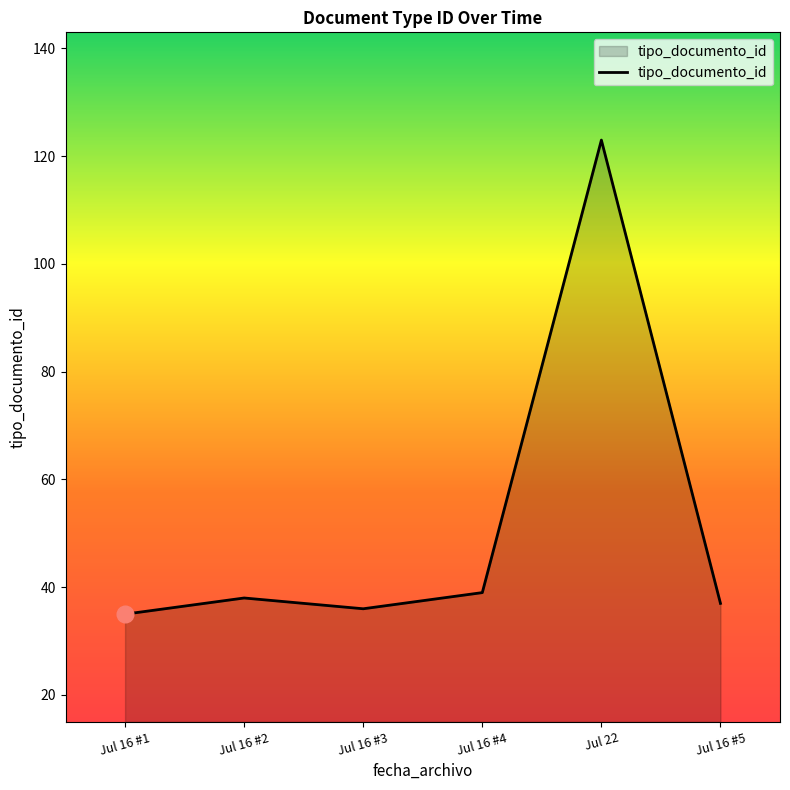

The chart shows a value of 20 at Jul 16 #4. True or false?

False